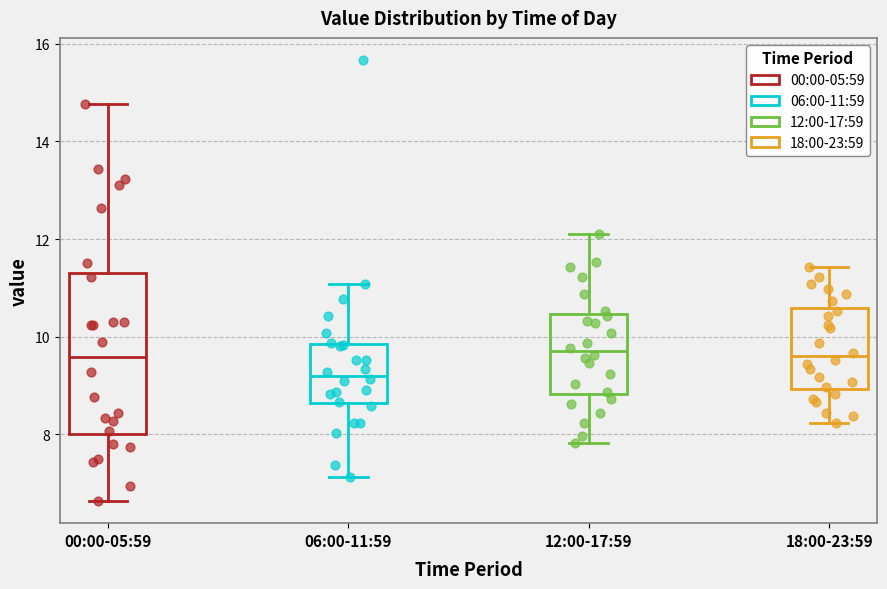

Which box has the lowest median line?

06:00-11:59